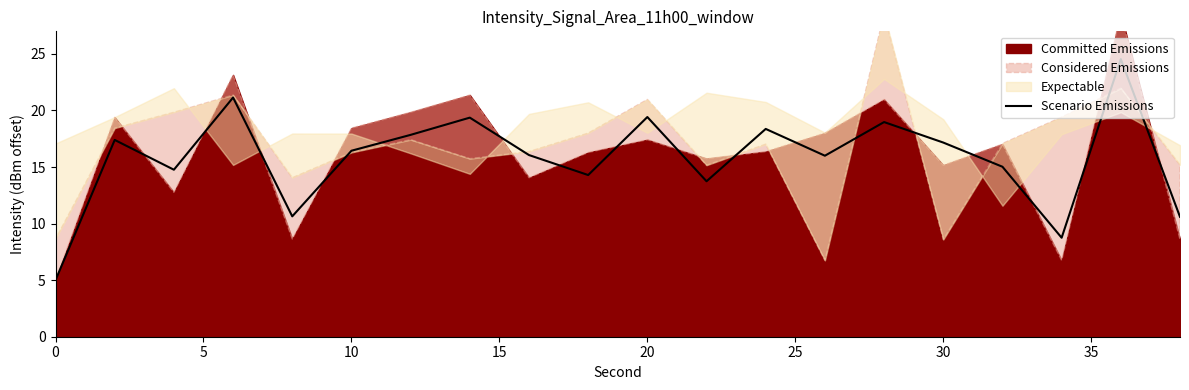

How many lines are shown in the chart?

1